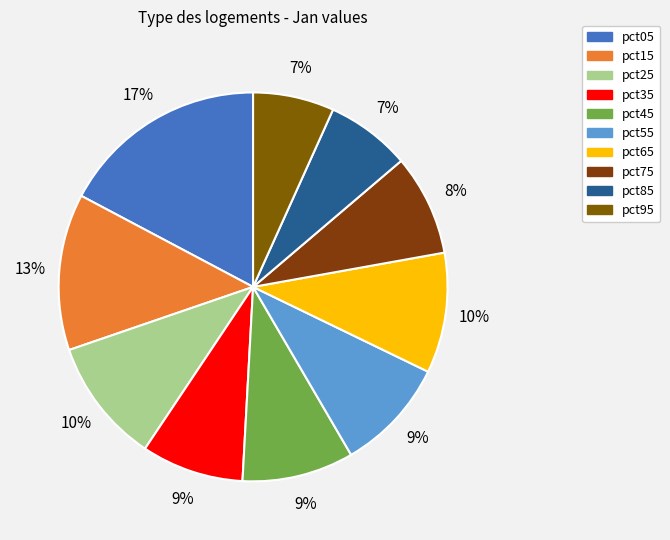

What percentage is the pct15 slice, to the nearest percent?

13%